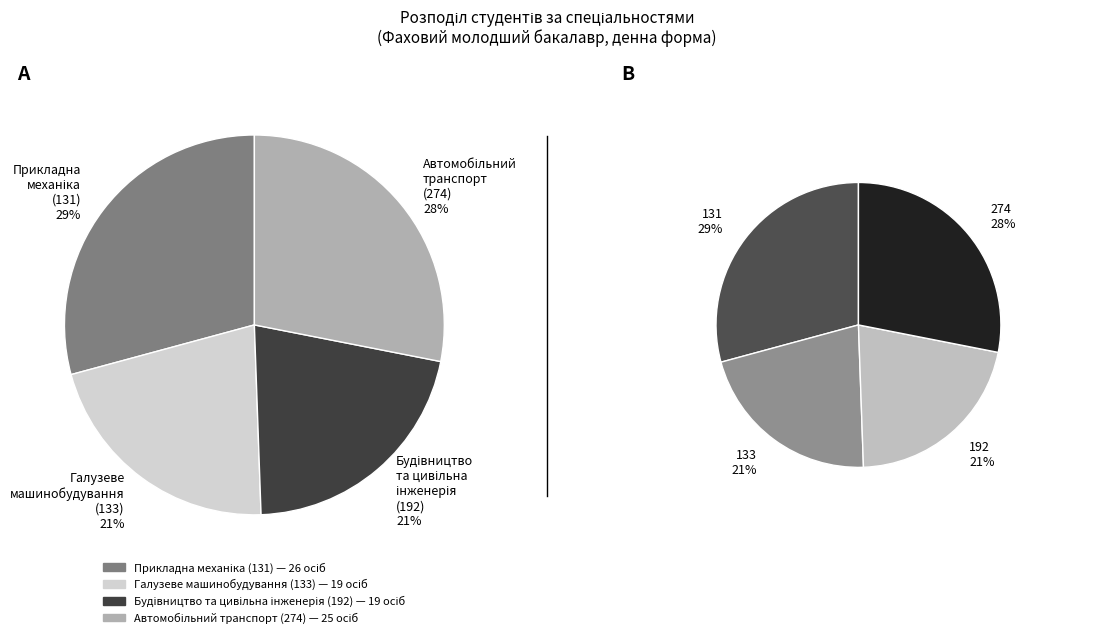

To the nearest percent, what portion does 133 represent?

21%